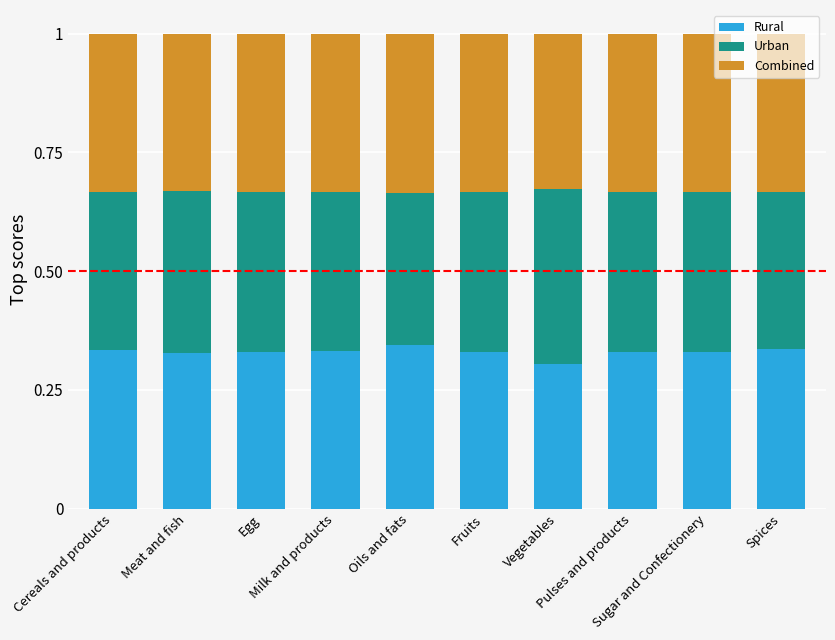

How many Rural values are between 0 and 1?

10